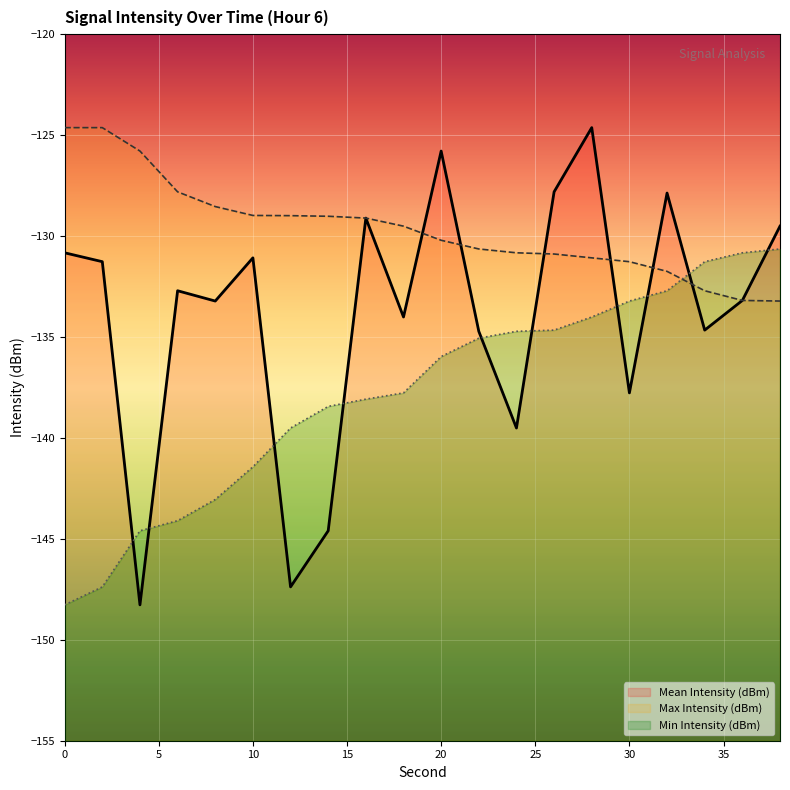

What value does the Max Intensity (dBm) series have at 38?

-133.2